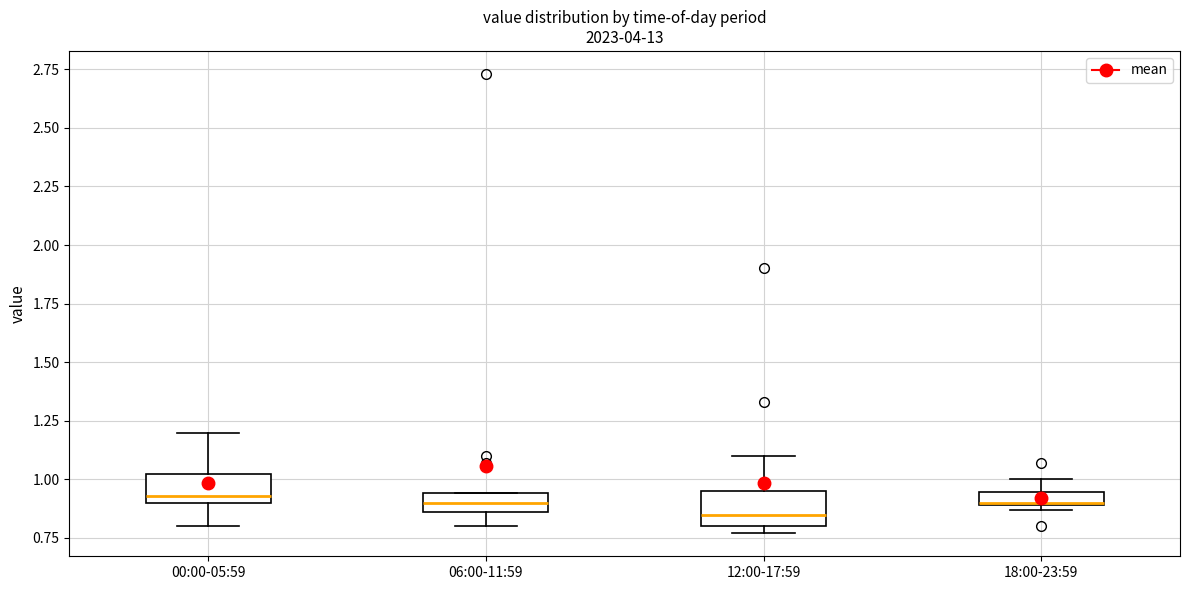

Where does the median line of the box for 06:00-11:59 sit on the y-axis? The values are not printed on the chart, so give them approximately, as read against the axis.

0.90